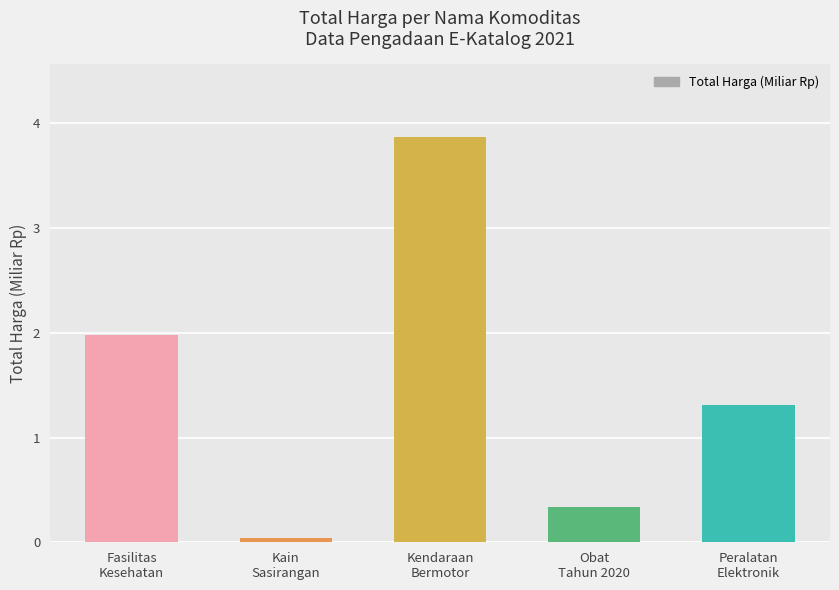

At which label is the value closest to 1?

Peralatan
Elektronik